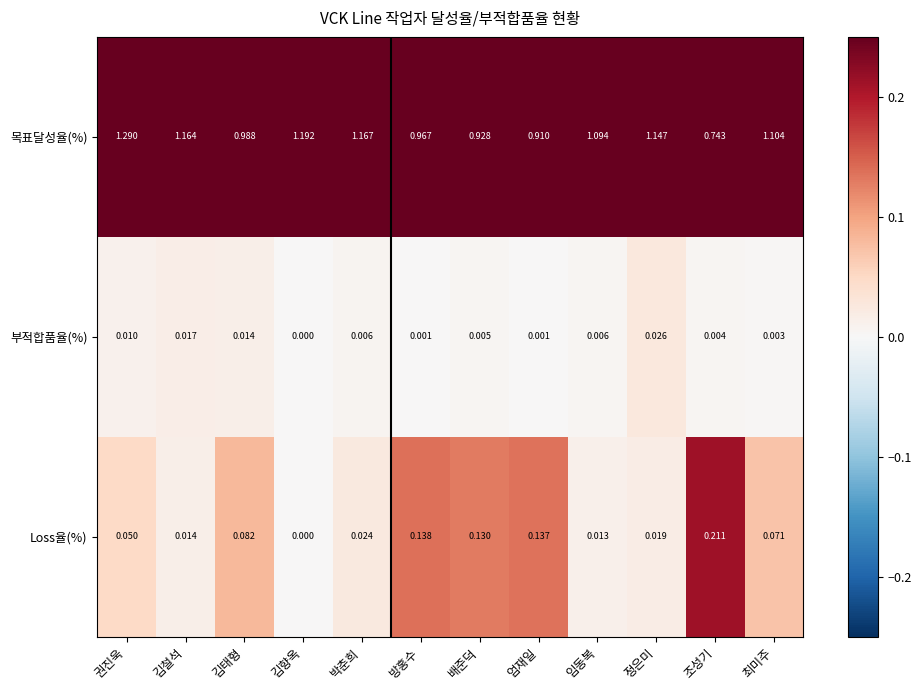

At which label does 목표달성율(%) first exceed 1?

권진욱